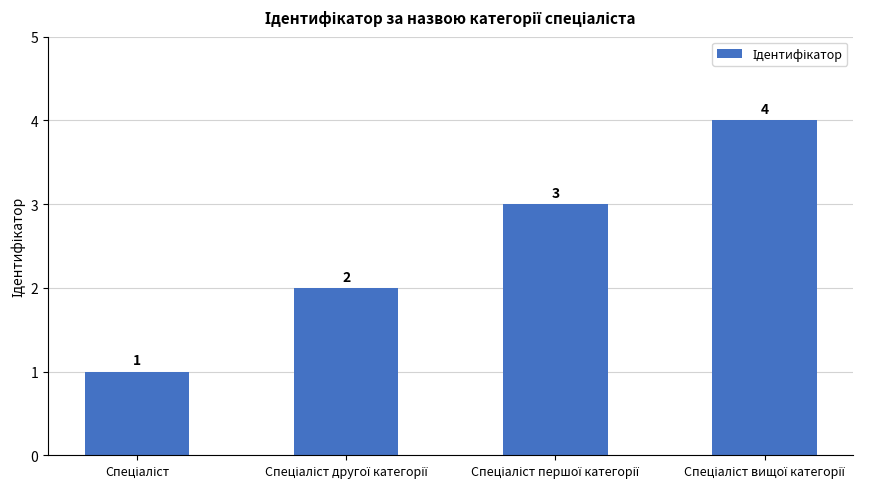

What is the smallest value displayed?

1